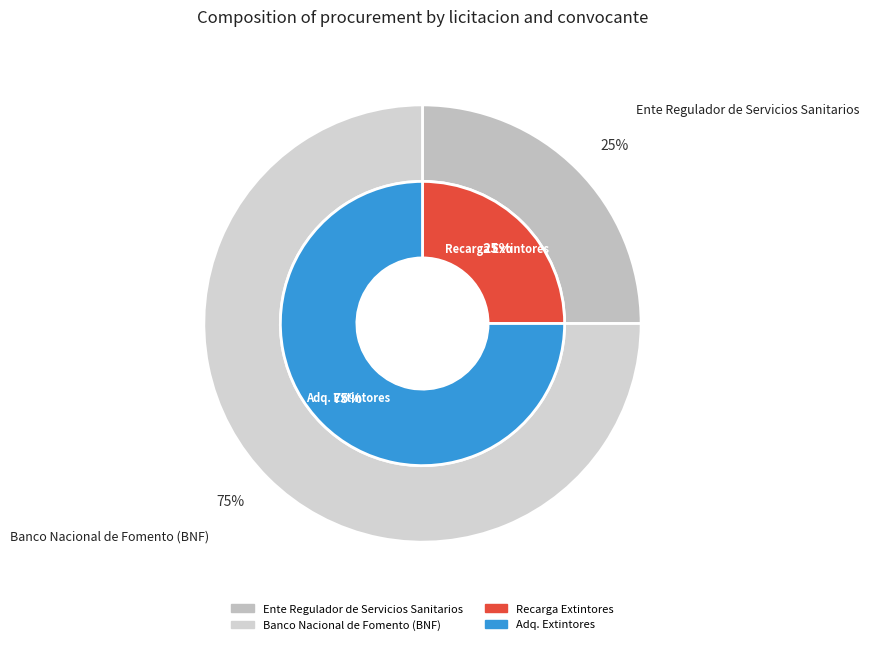

To the nearest percent, what percentage of the pie is Recarga de Extintores Ad Referendum 2013?

25%